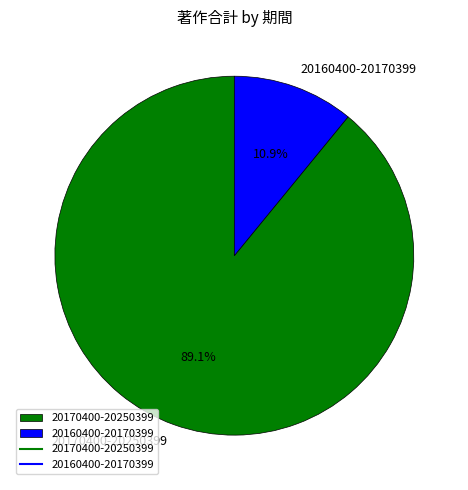

Does any single category account for the majority?

Yes